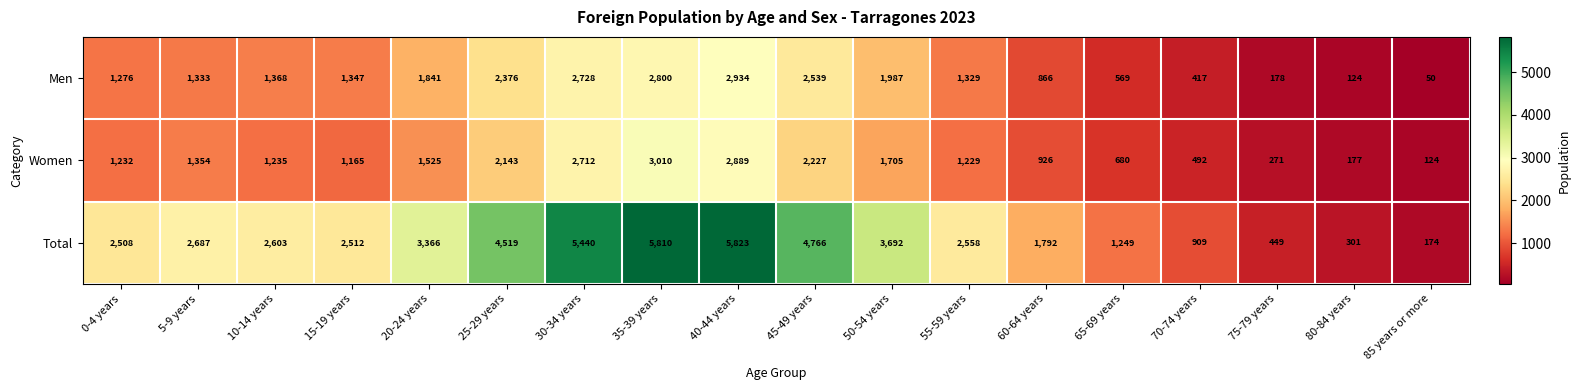

Which category has the highest value across all series?

40-44 years